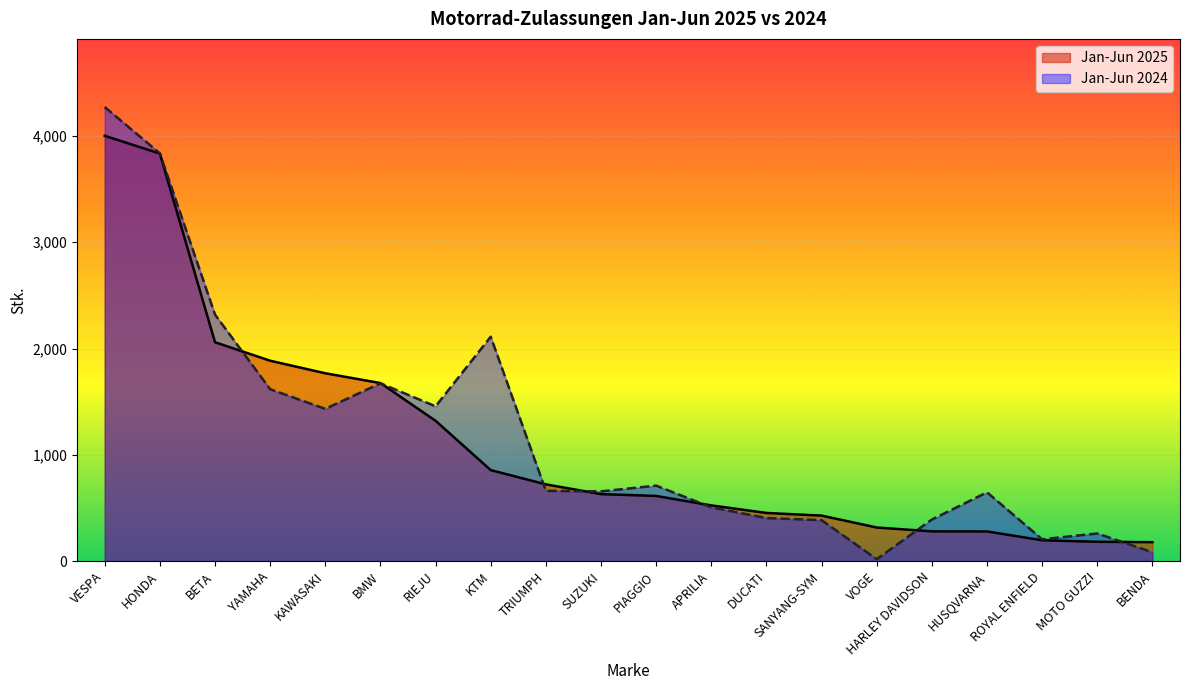

At YAMAHA, list the series in order from smallest to largest.

Jan-Jun 2024, Jan-Jun 2025